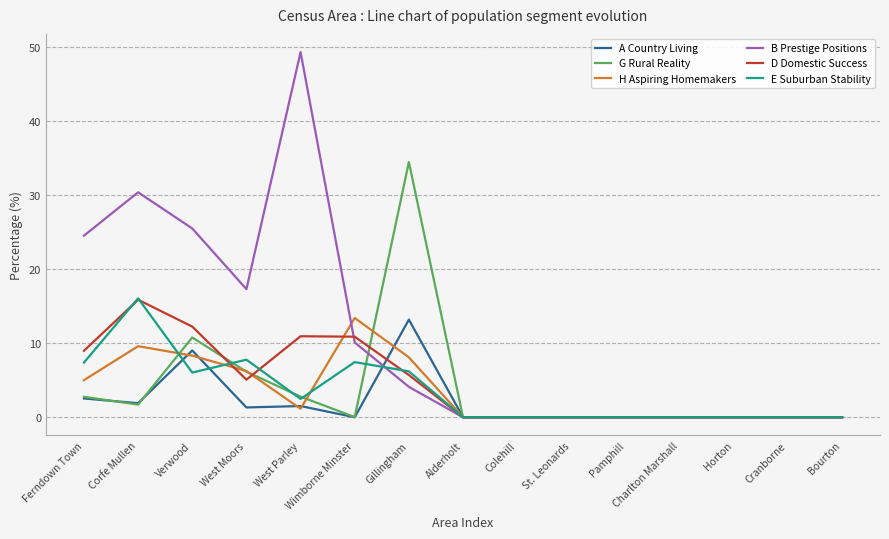

Which series has the largest total across all categories?

B Prestige Positions